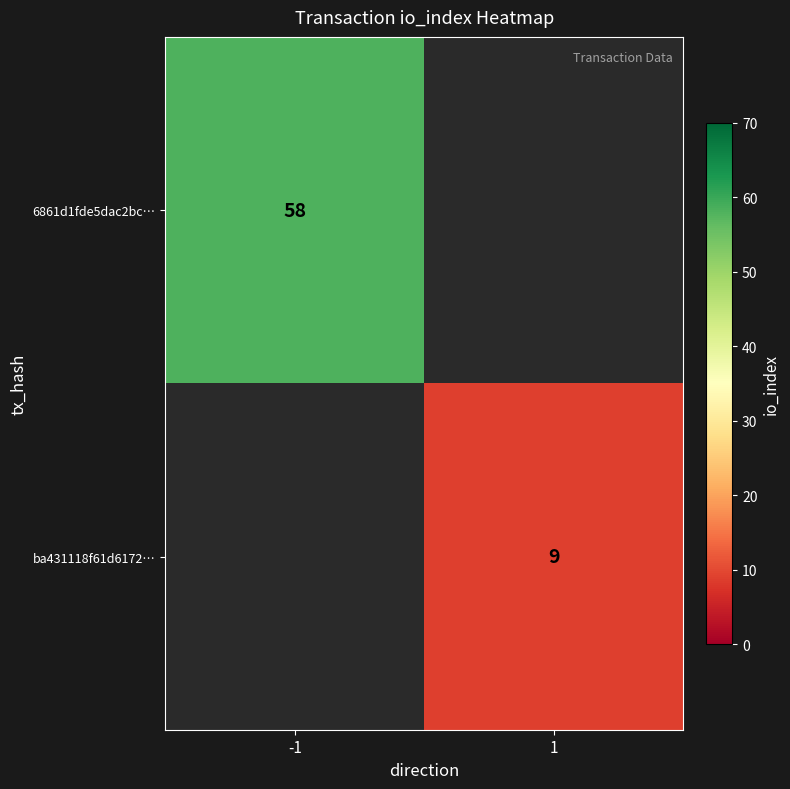

True or false: ba431118f61d6172… has a value of 9 at 1.

True